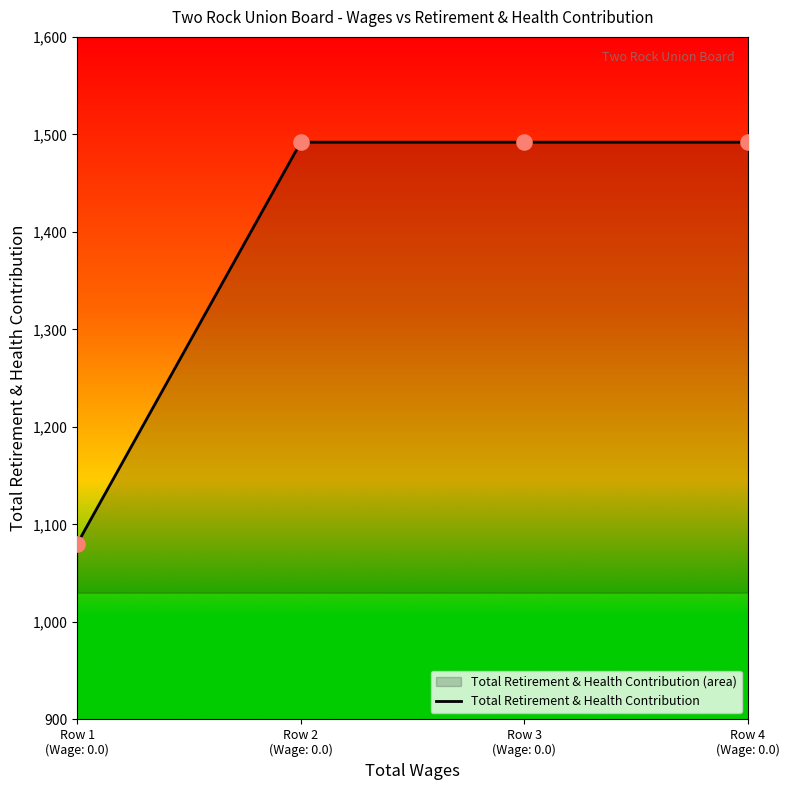

Which has a higher value, Row 4
(Wage: 0.0) or Row 2
(Wage: 0.0)?

Row 4
(Wage: 0.0)